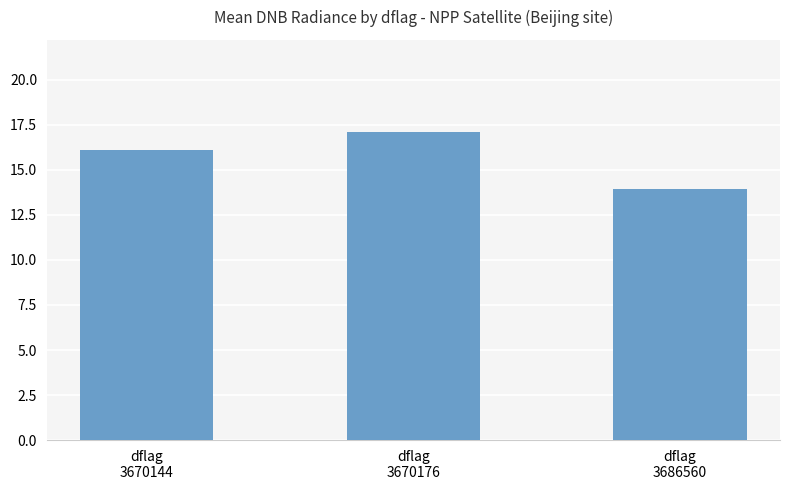

Count the number of data series in this chart.

1